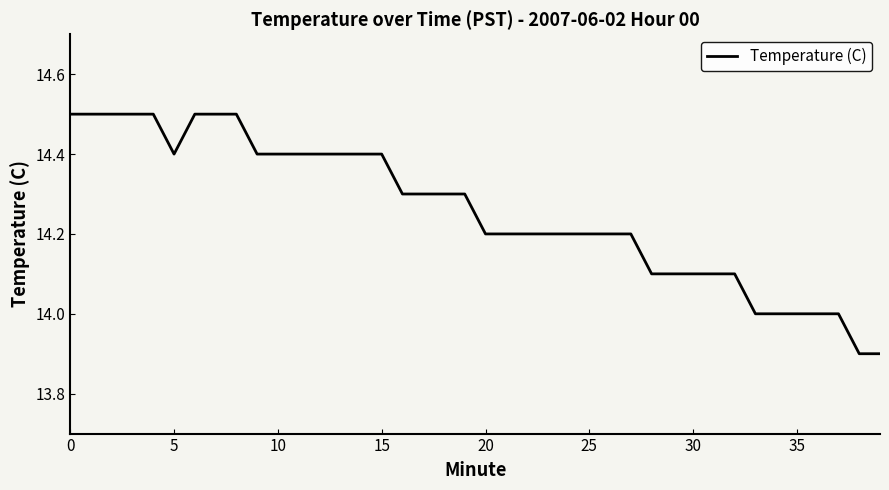

What is the difference between the maximum and minimum values?

0.6